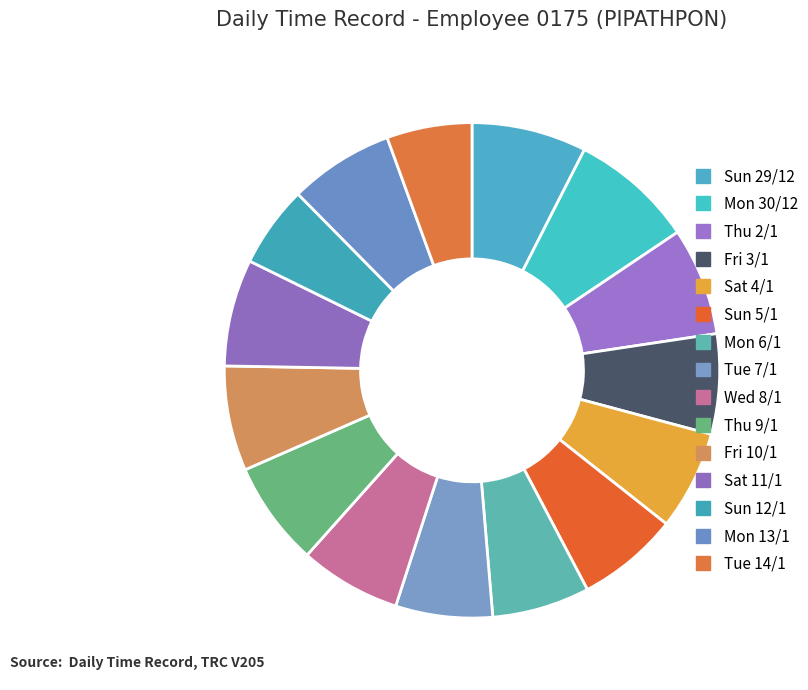

Count the number of slices in the pie.

15